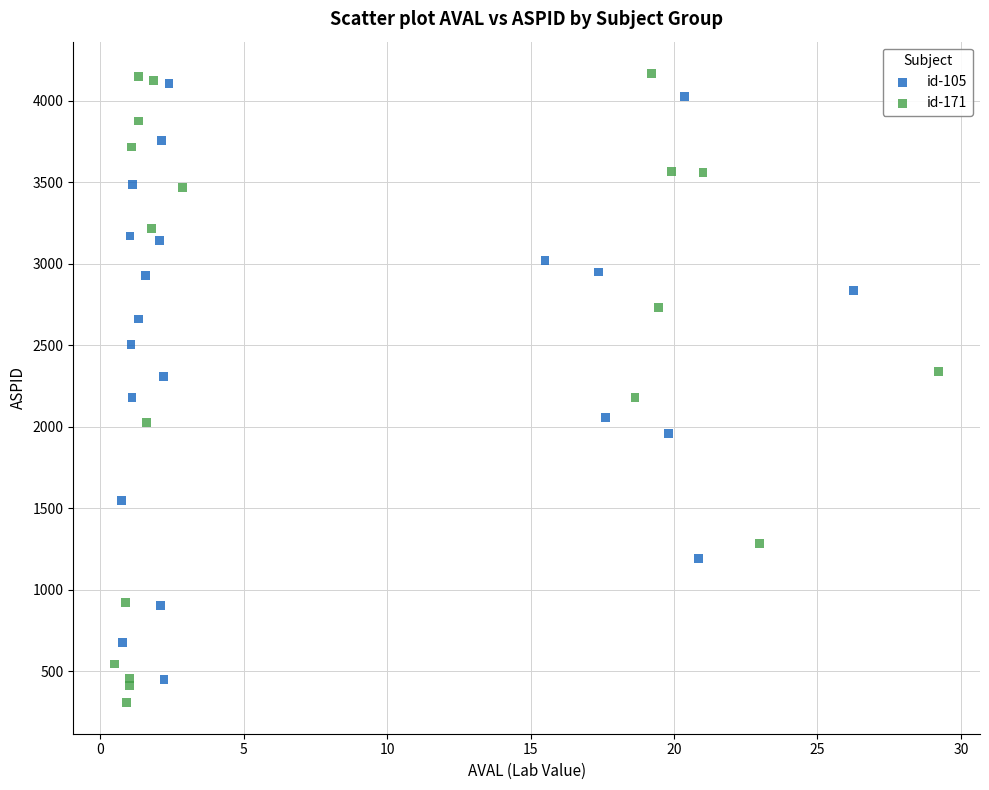

Which series has the widest spread of Y values?

id-171